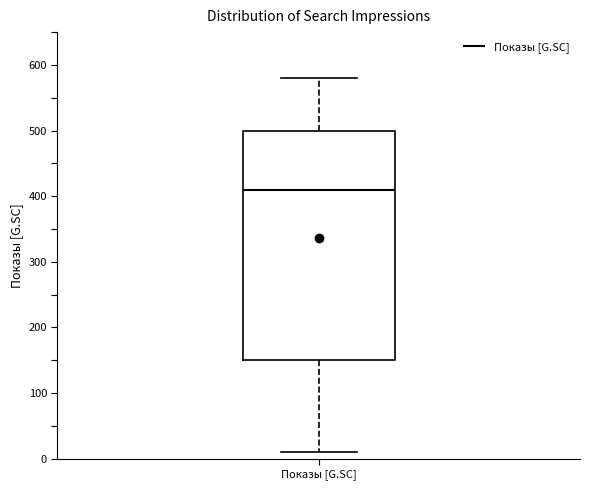

Where is the lower edge of the box for Показы [G.SC] on the y-axis? The values are not printed on the chart, so give them approximately, as read against the axis.

150